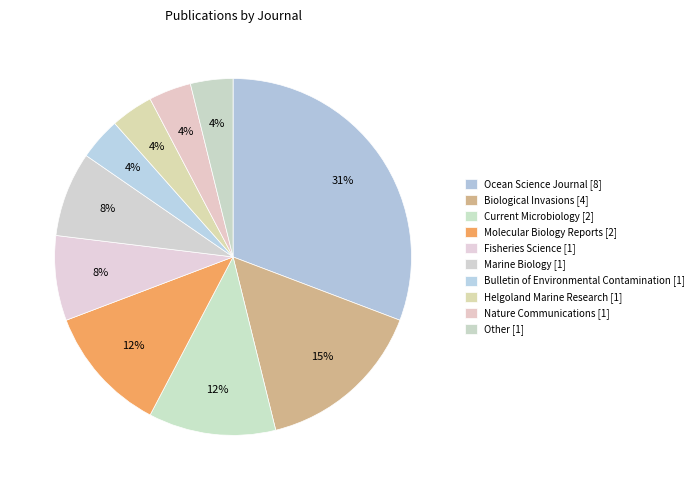

What is the total percentage of Molecular Biology Reports [2] and Marine Biology [1]?

19.2%